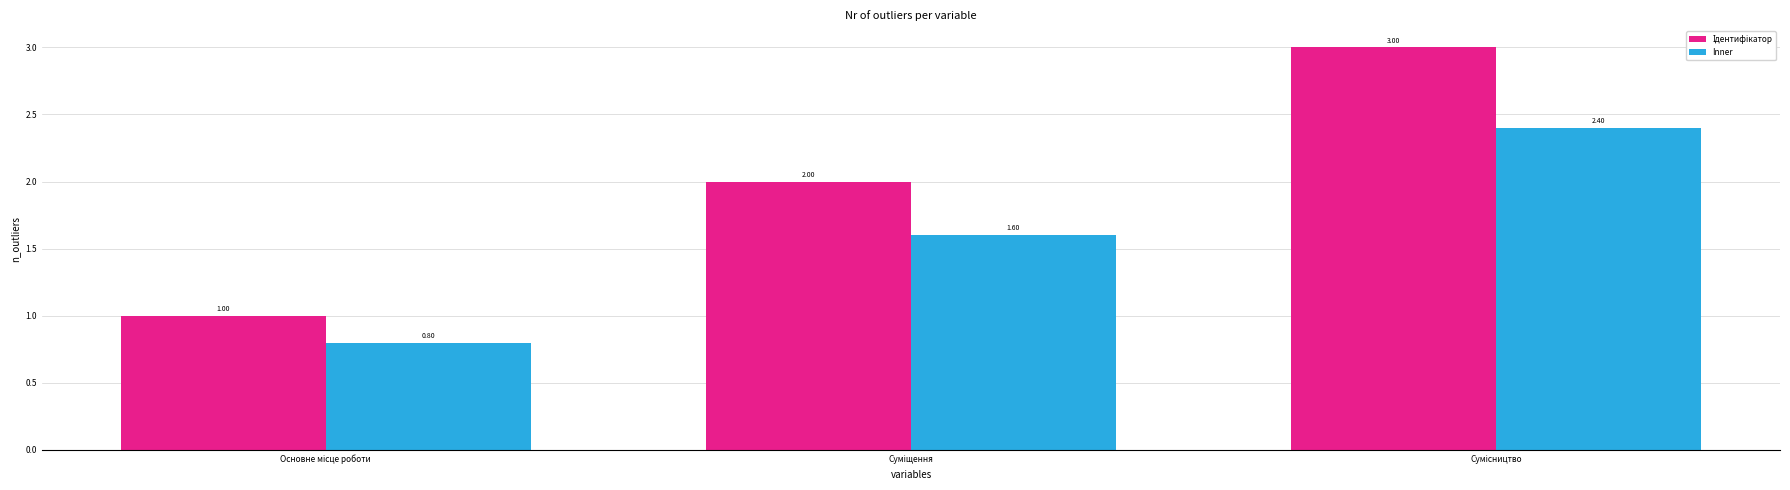

Which series has the largest range (max minus min)?

Ідентифікатор